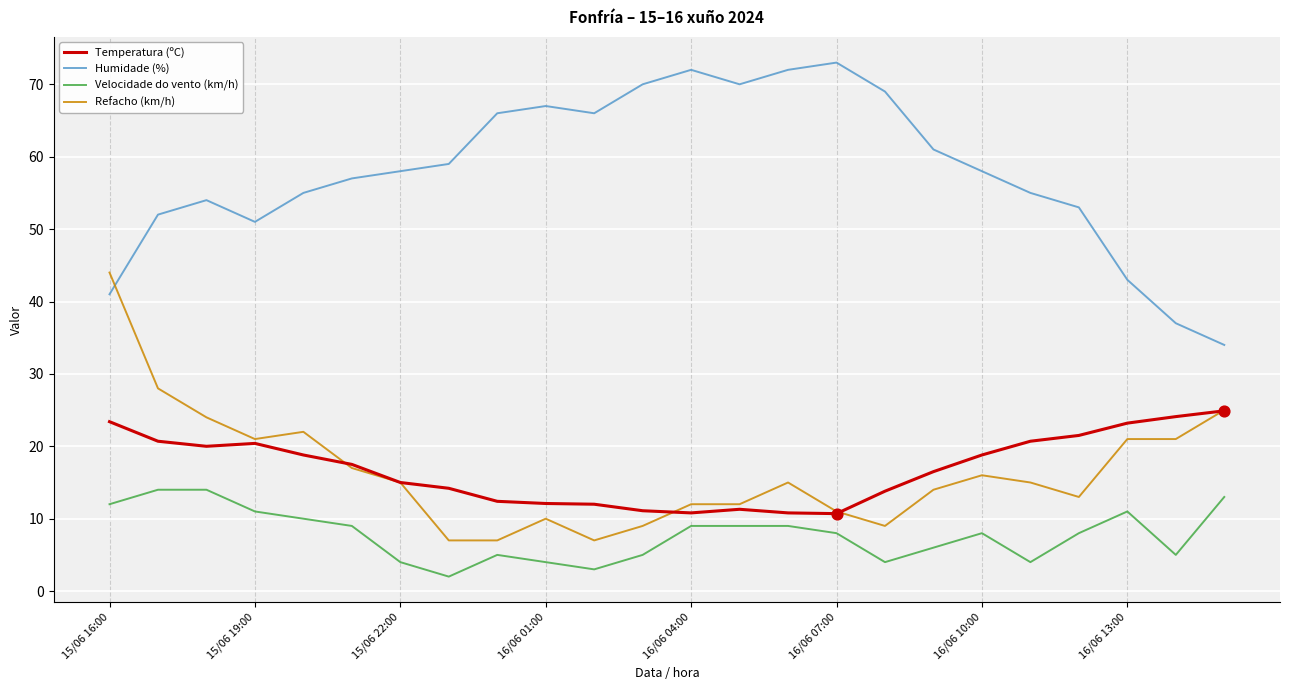

What are all the series names shown in the legend?

Temperatura (ºC), Humidade (%), Velocidade do vento (km/h), Refacho (km/h)